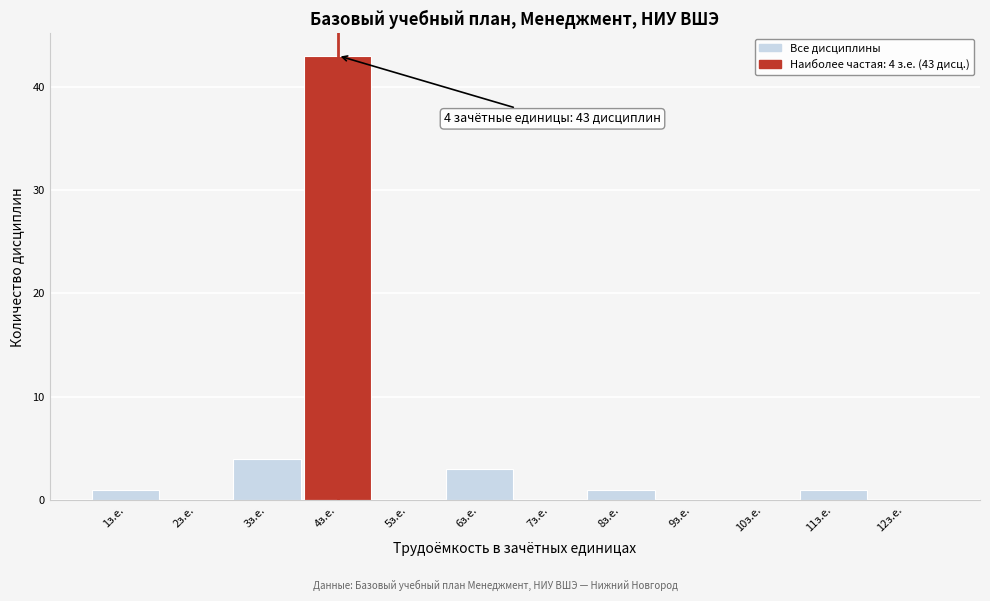

Which range on the x-axis has the tallest bar?

3.5 to 4.5